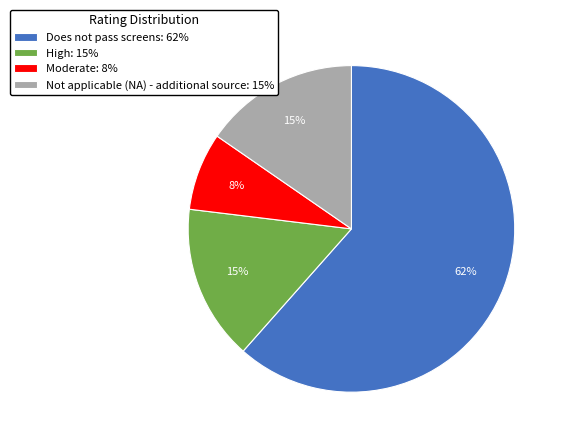

The Does not pass screens slice represents 62% of the pie. True or false?

True